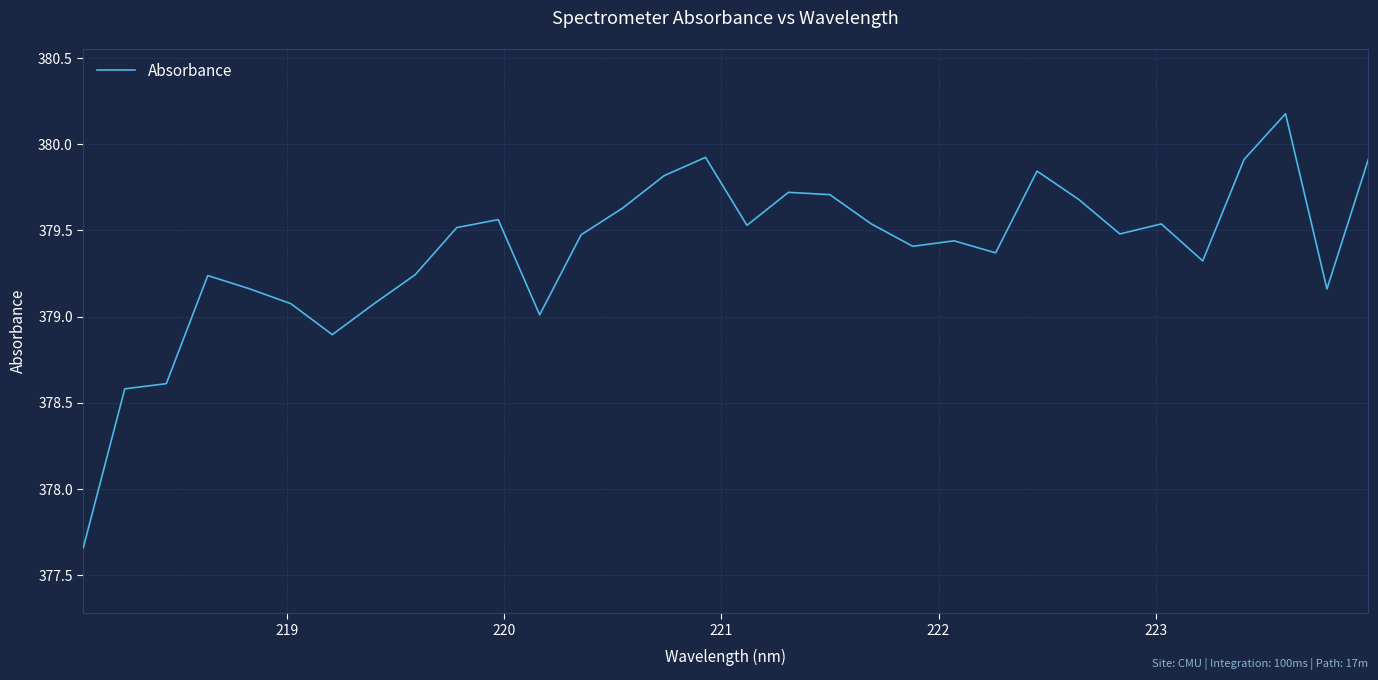

What is the greatest value displayed?

380.2